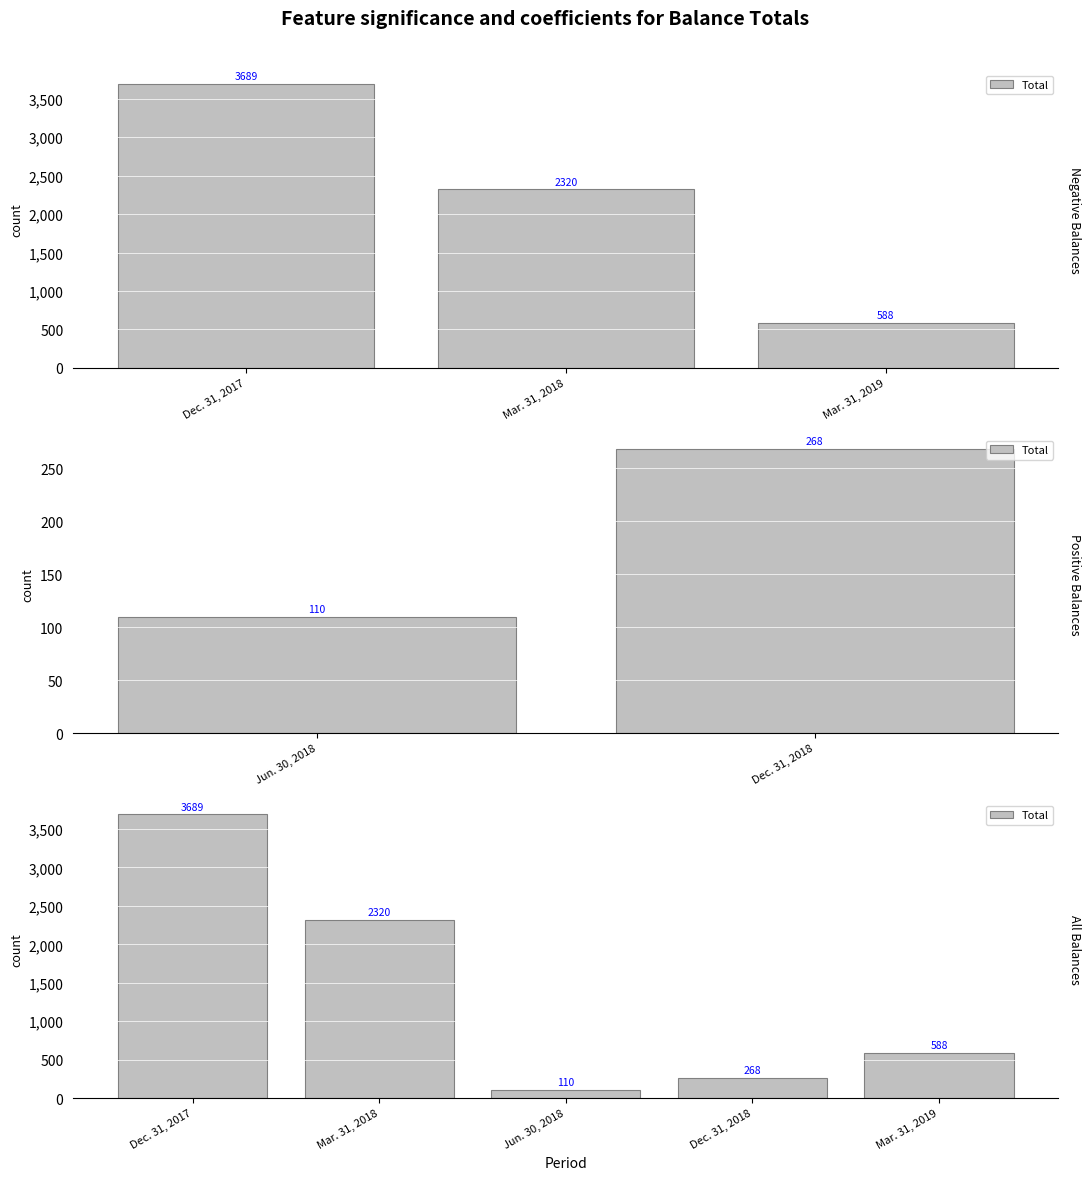

How many data points are less than 588?

2